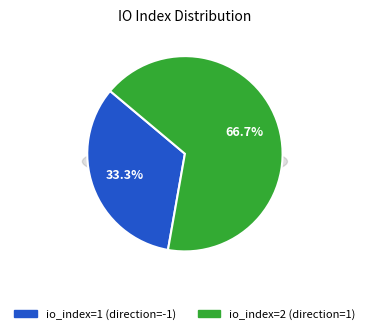

How many segments does this pie chart have?

2